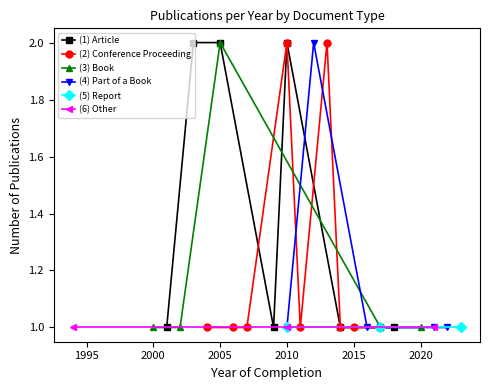

Which category has the highest value in the Conference Proceeding series?

2010